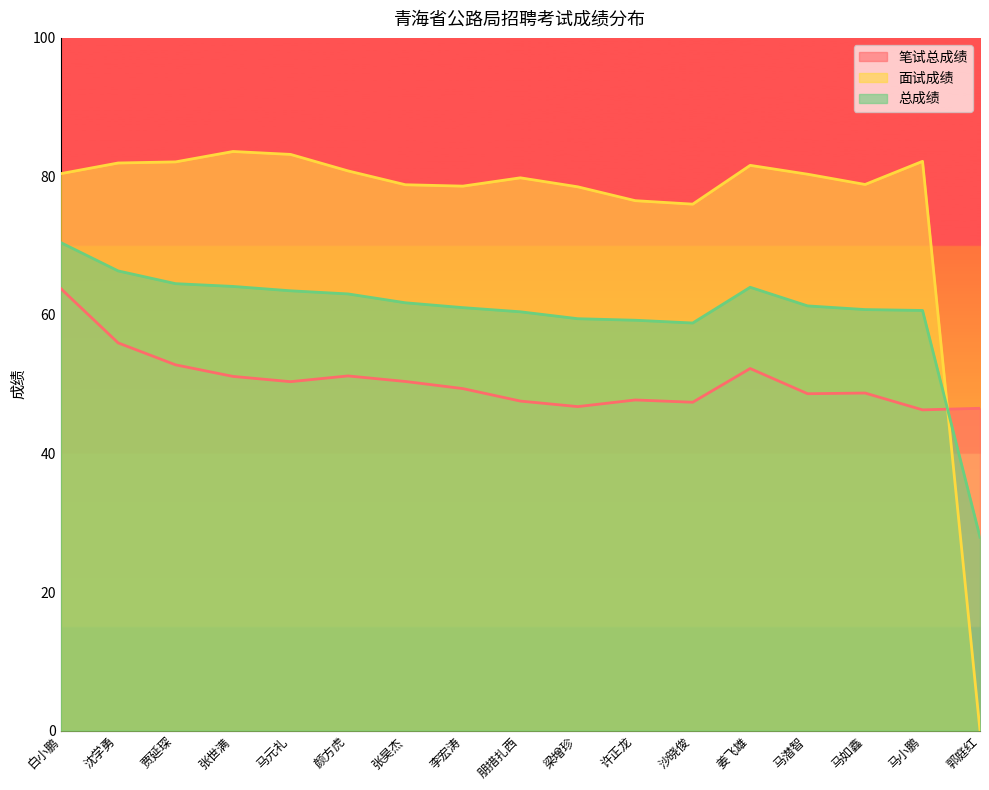

Count the number of data series in this chart.

3